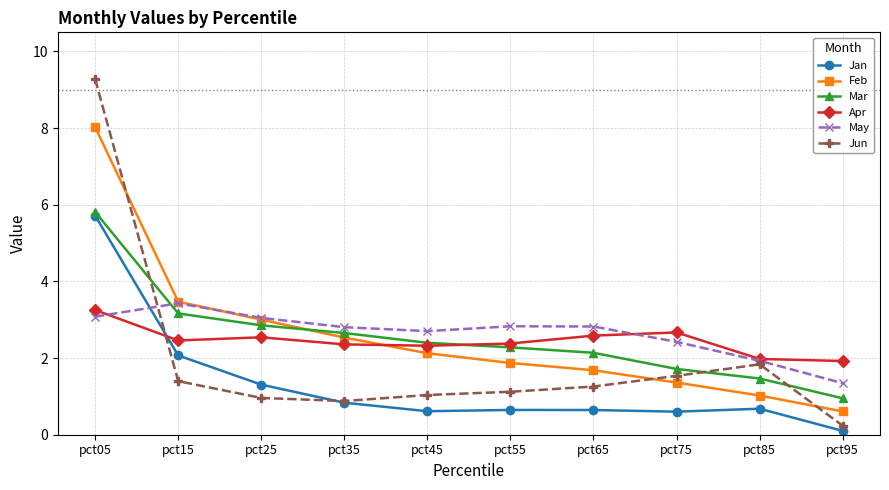

What is the sum of all Jan values?

13.2